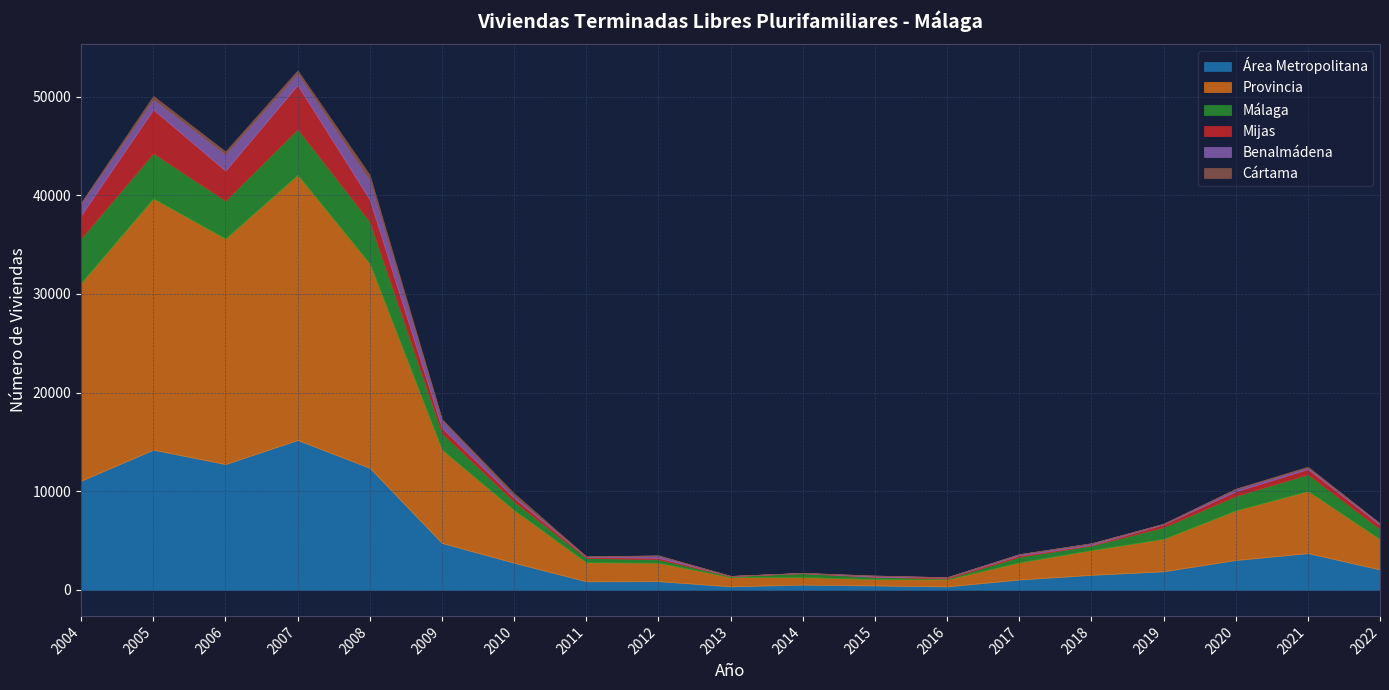

Which series has the widest spread of values?

Provincia